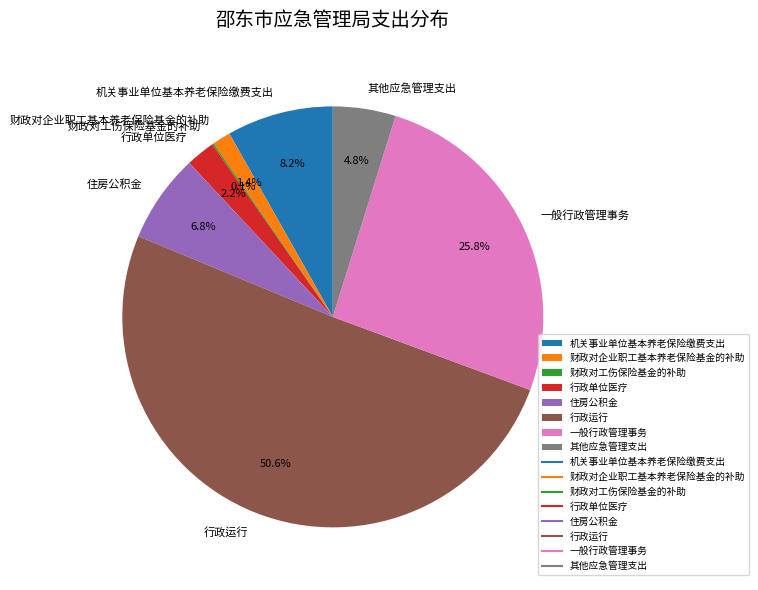

To the nearest percent, what is the combined percentage of 住房公积金 and 一般行政管理事务?

33%